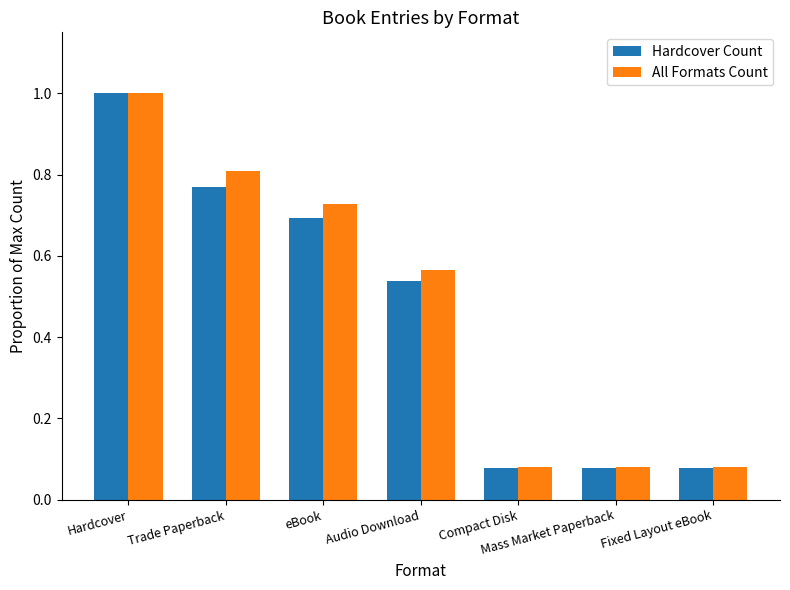

Which series has the largest range (max minus min)?

Hardcover Count